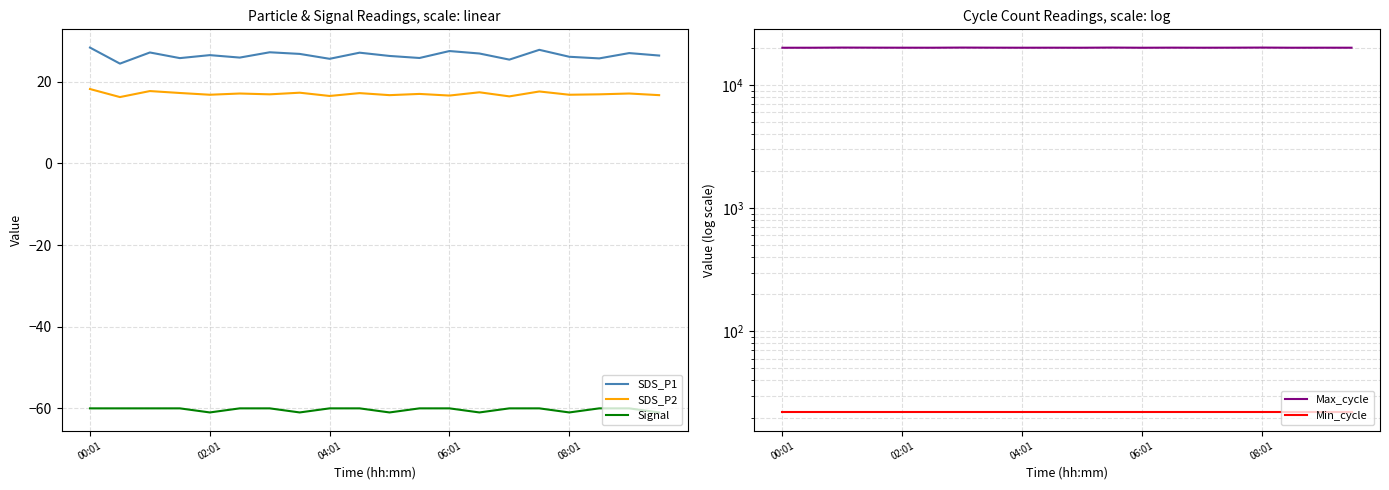

True or false: SDS_P1 and SDS_P2 intersect in this chart.

False